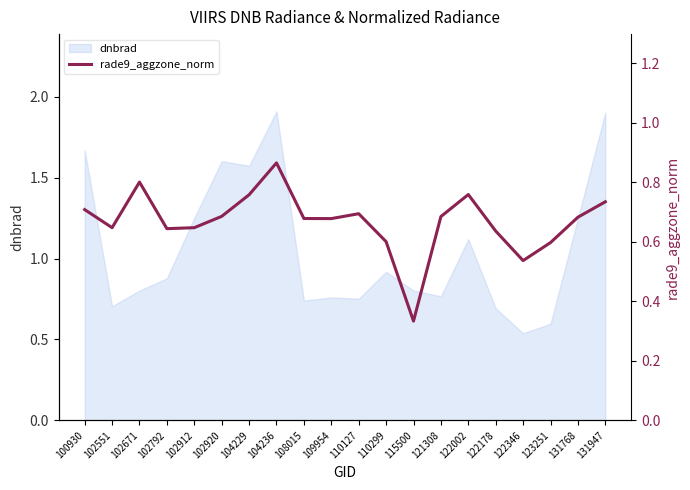

Rank the categories by value from lowest to highest.

115500, 122346, 123251, 110299, 122178, 102792, 102551, 102912, 109954, 108015, 131768, 121308, 102920, 110127, 100930, 131947, 104229, 122002, 102671, 104236